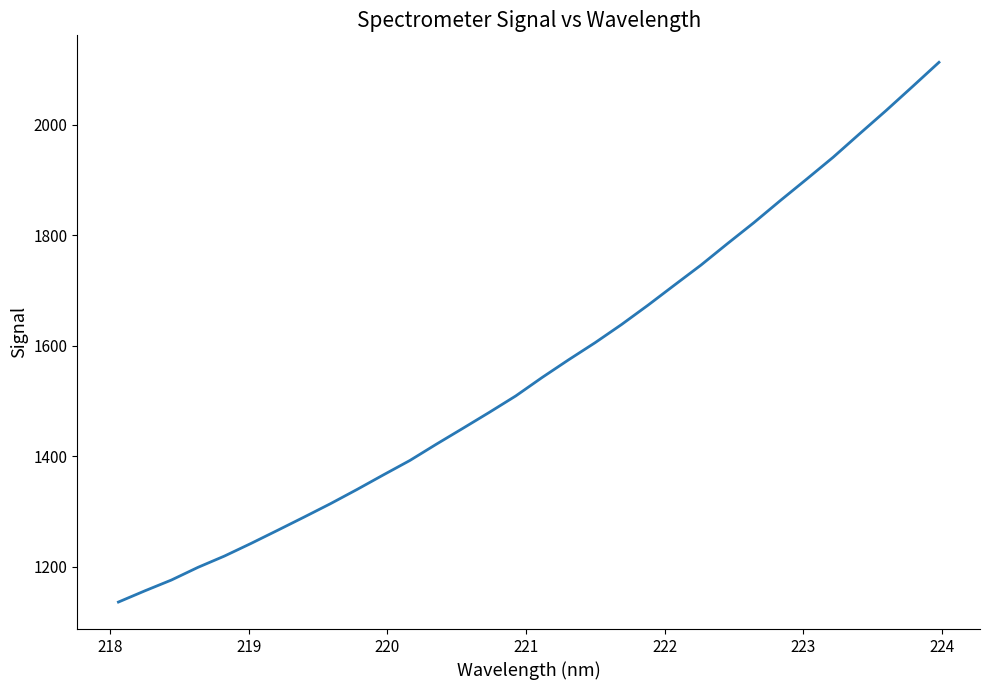

Reading right to left, what are all the values shown in this chart?

2113.3	2069.4	2026.0	1984.0	1941.5	1902.0	1862.9	1823.0	1784.9	1746.1	1710.0	1673.6	1638.6	1605.7	1574.7	1542.7	1509.1	1479.4	1450.4	1421.7	1392.3	1366.2	1339.6	1314.0	1289.6	1265.7	1242.0	1219.2	1198.7	1175.8	1156.3	1135.9